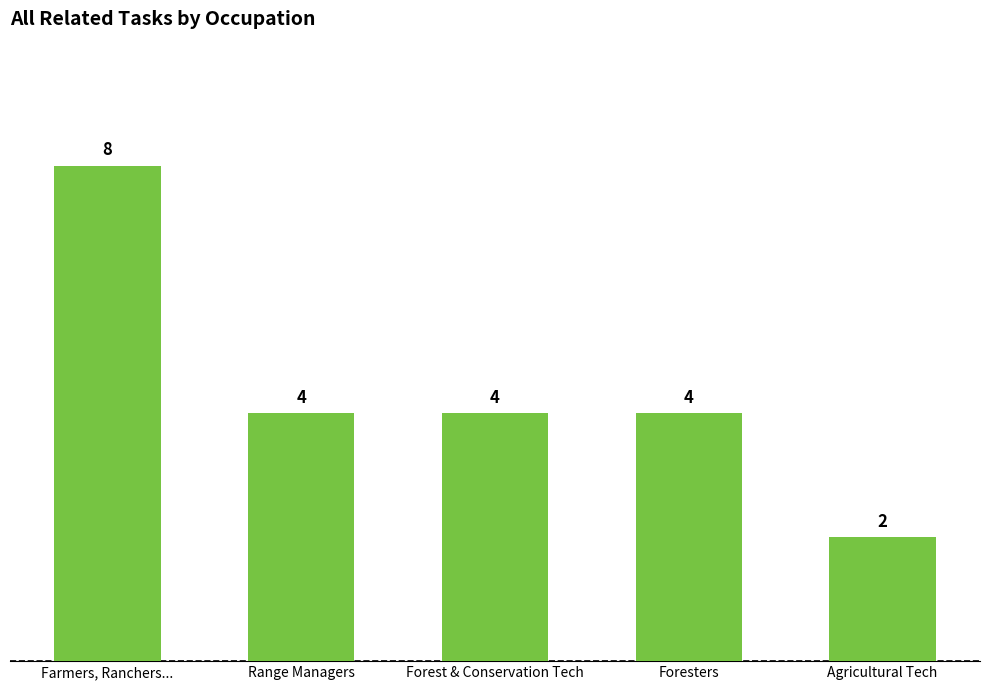

At which label does the data first exceed 4?

Farmers, Ranchers...